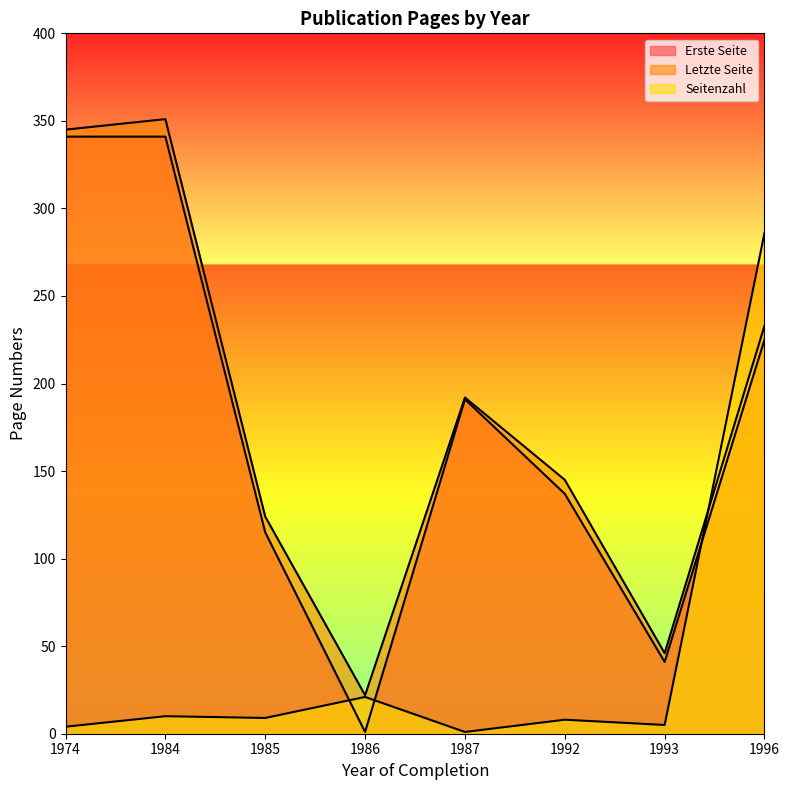

The Erste Seite series shows 329 at 1996. True or false?

False